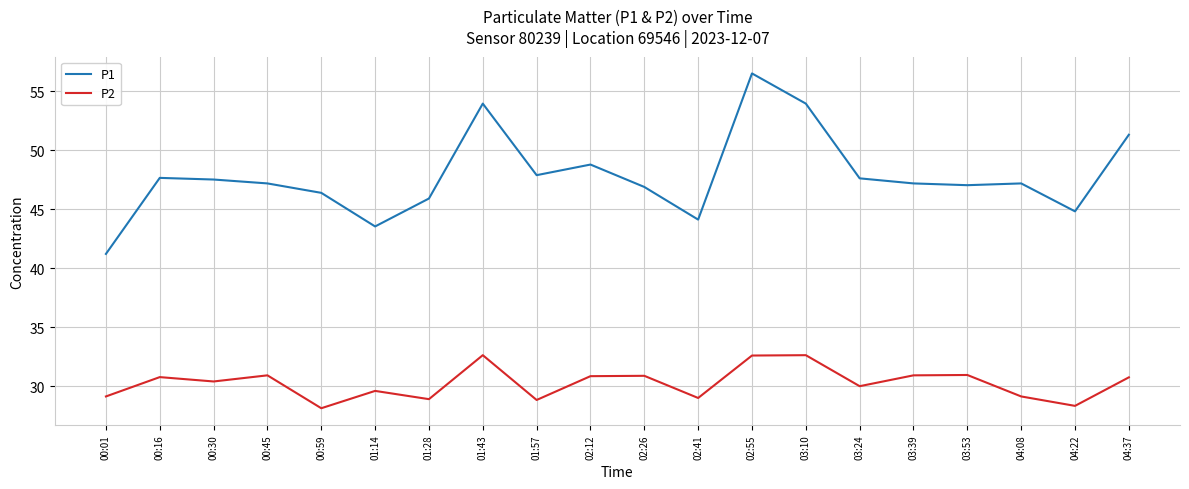

Is it true that P2 equals 7.9 at 03:10?

False